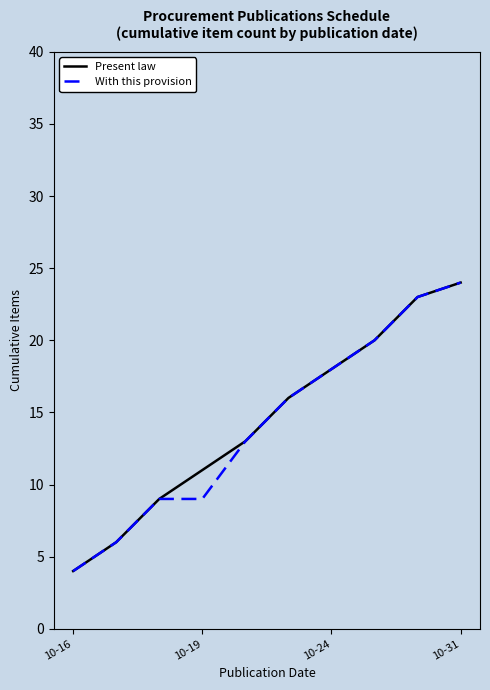

What is the maximum value shown in the chart?

24